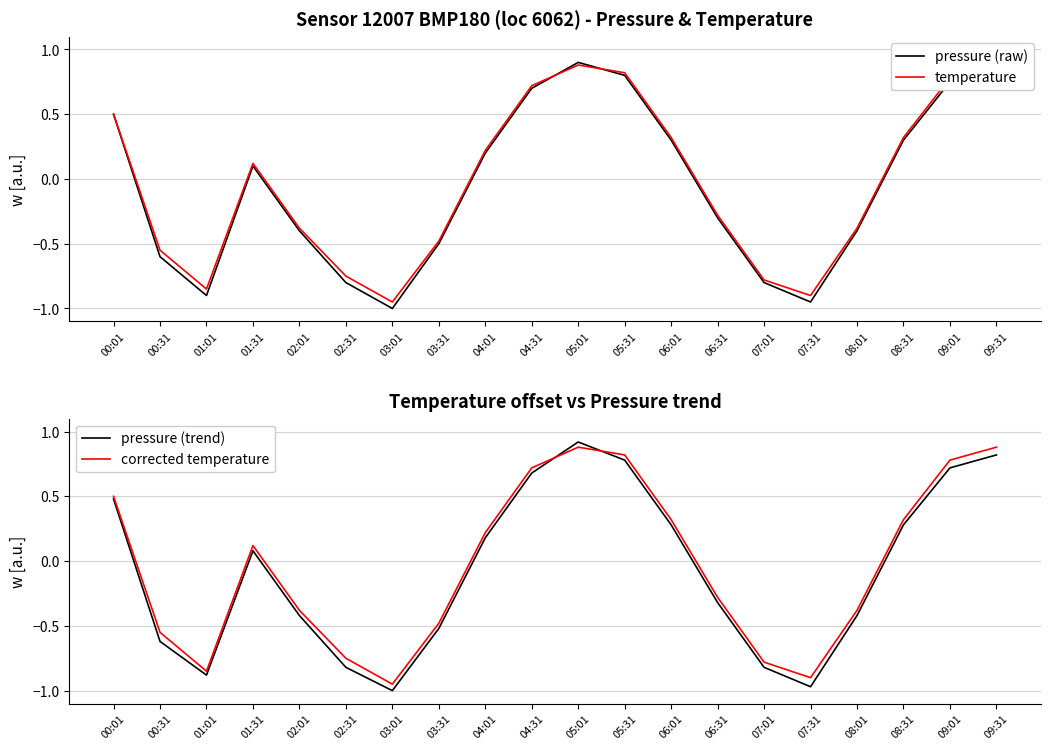

True or false: temperature and corrected temperature cross at least once.

False